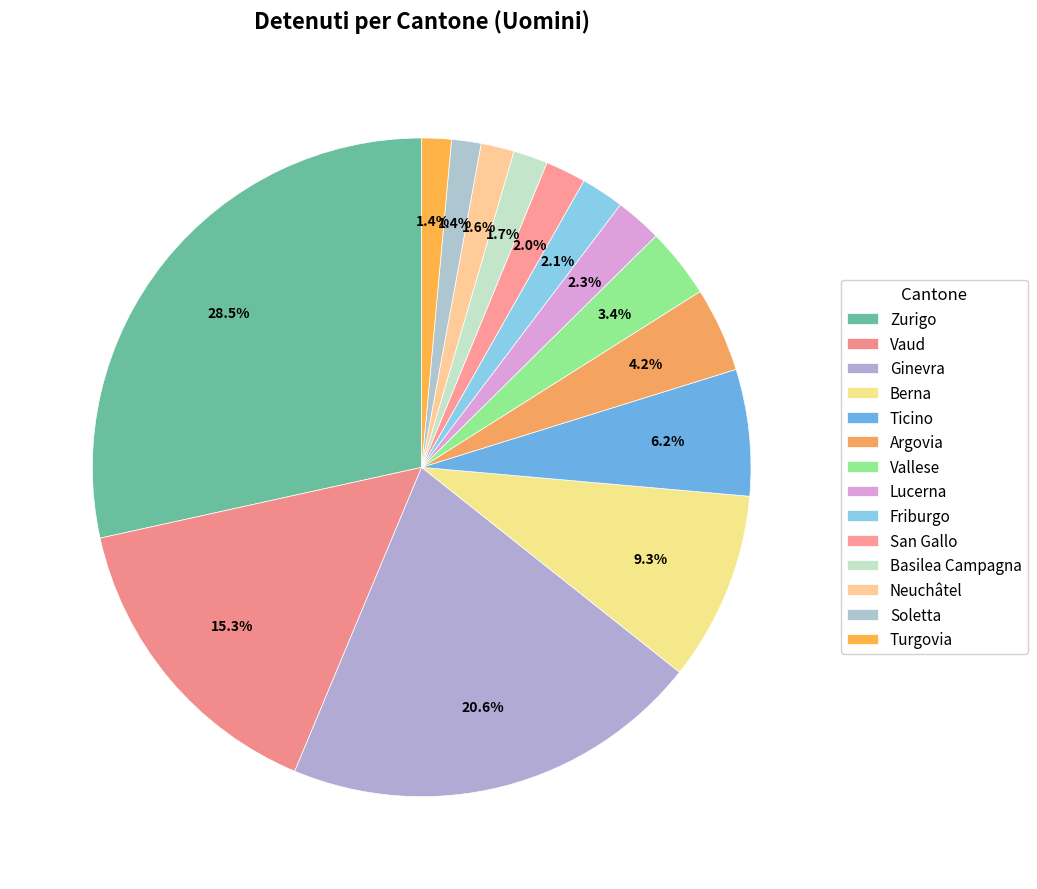

Count the number of slices in the pie.

14